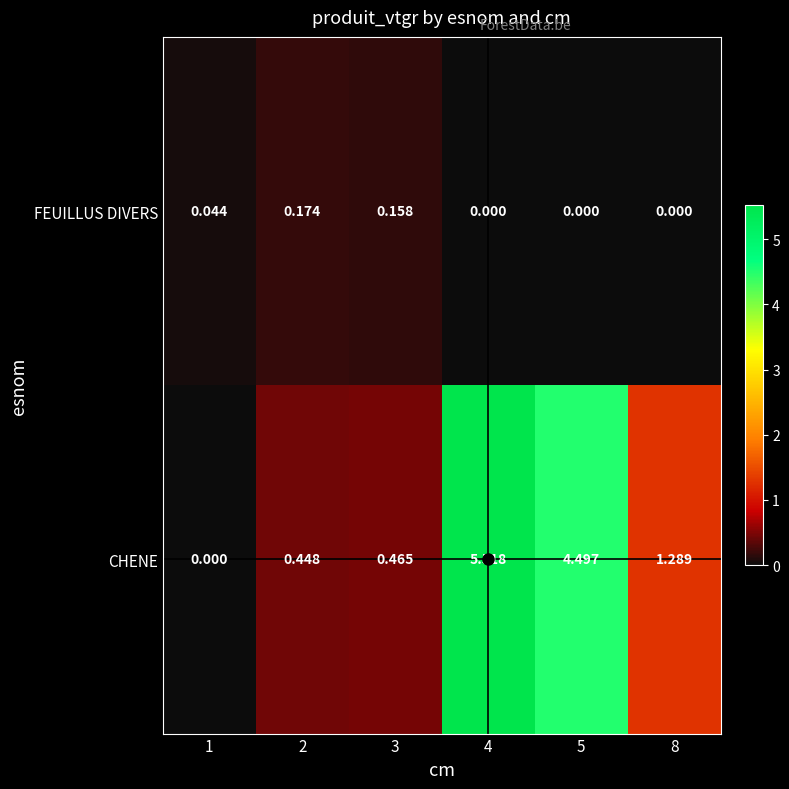

Rank the series by their maximum value, from lowest to highest.

FEUILLUS DIVERS, CHENE